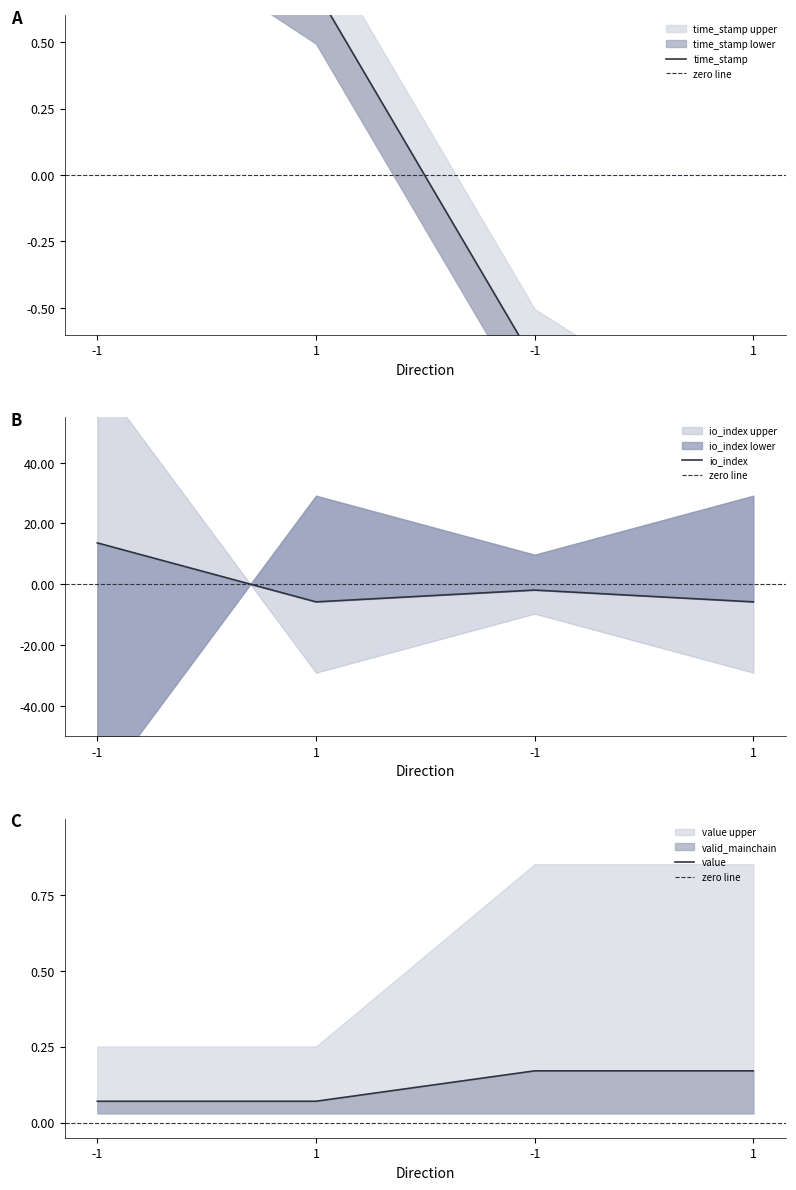

What is the maximum value shown in the chart?

13.6